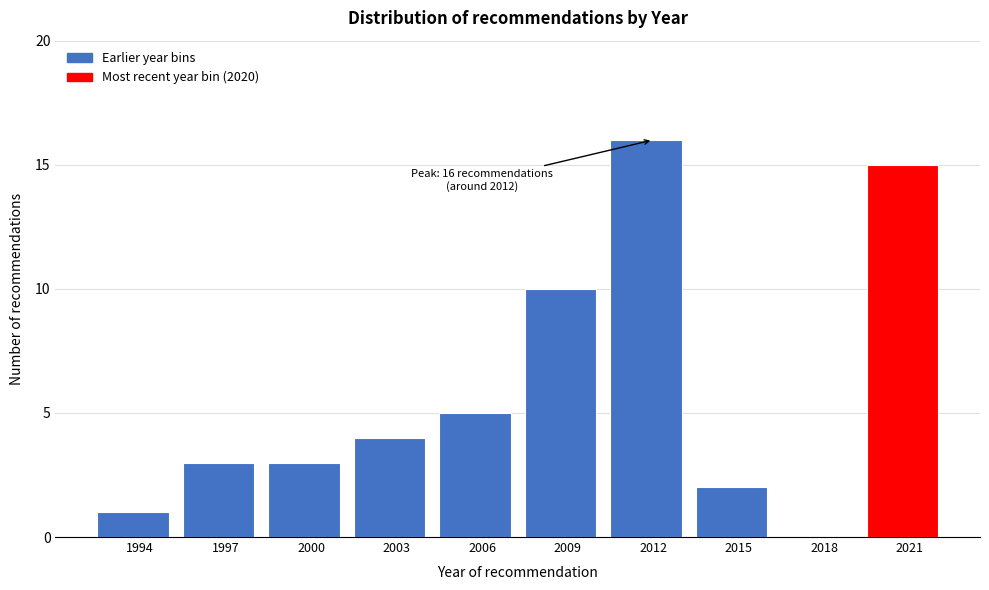

Reading left to right, list all the values displayed in this chart.

1994=1	1997=3	2000=3	2003=4	2006=5	2009=10	2012=16	2015=2	2018=0	2021=15